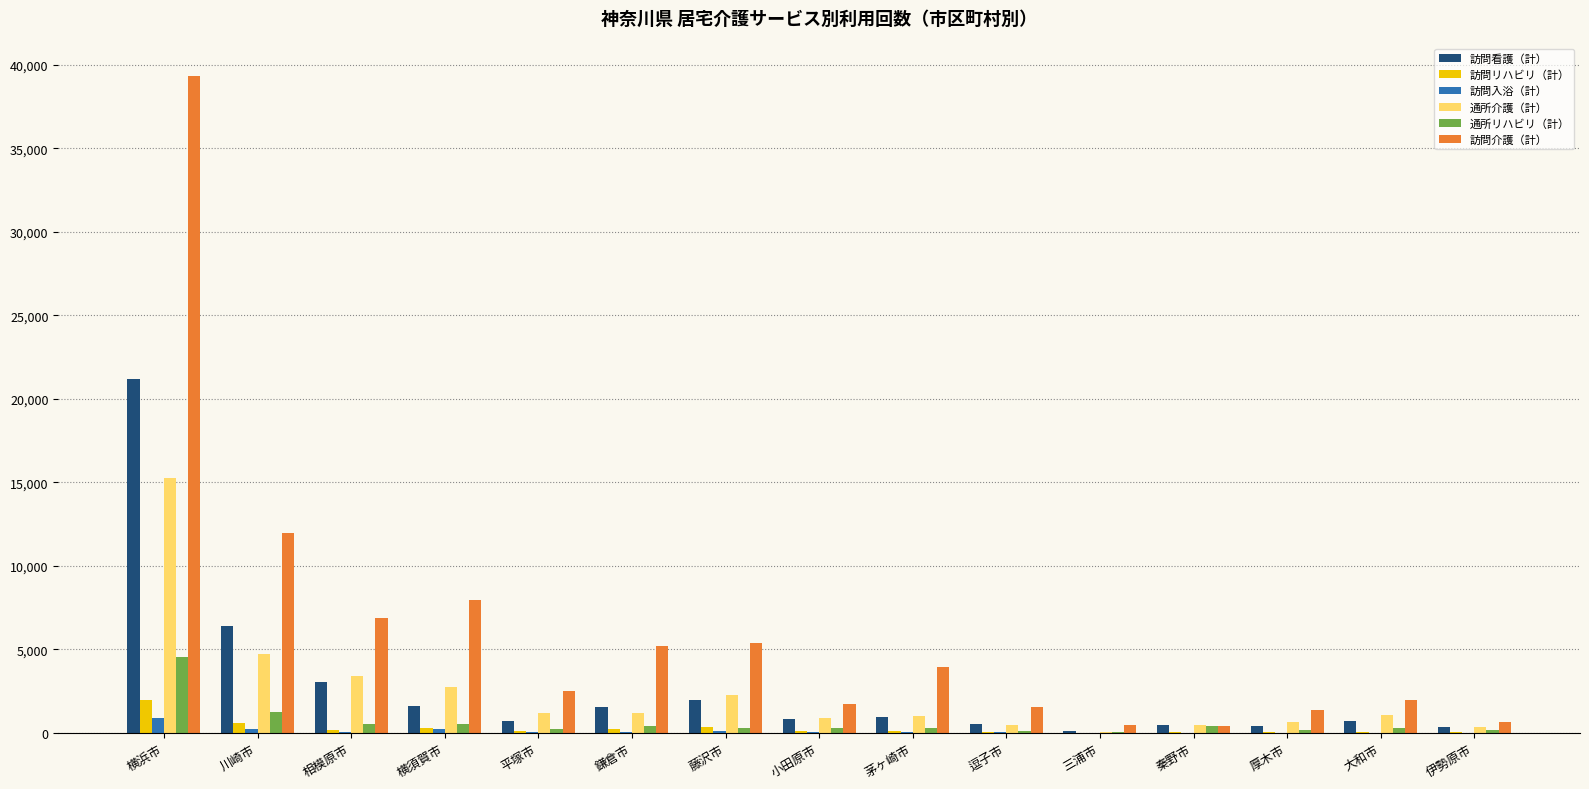

What is the highest value of the 訪問入浴（計） series?

927